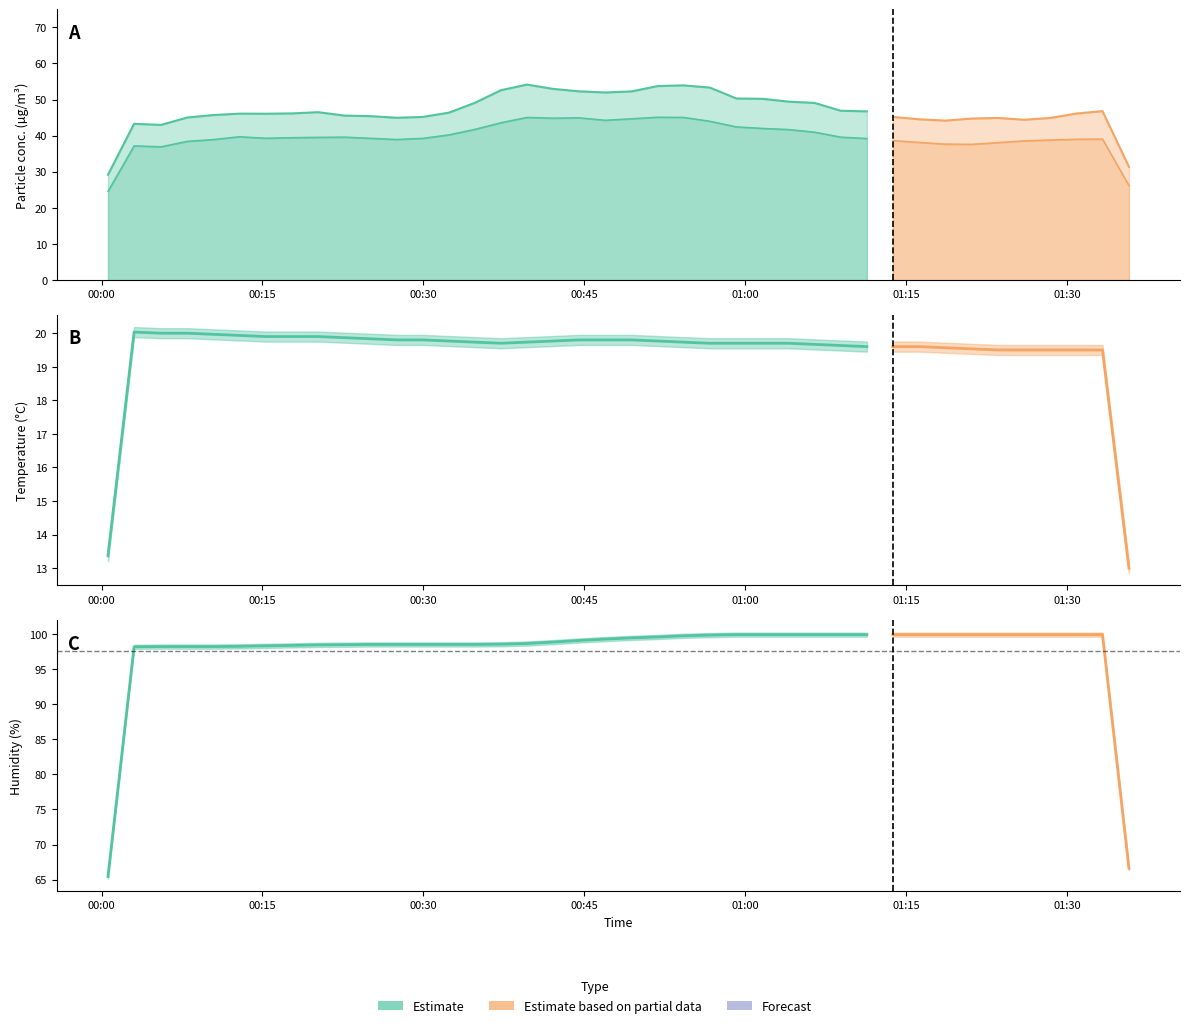

True or false: Temp has more than 2 points higher than both neighbors.

False